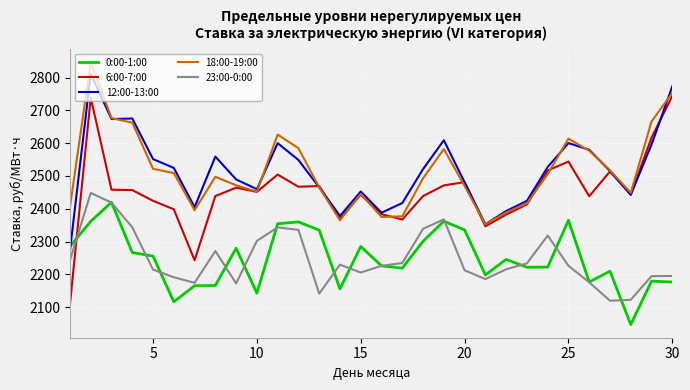

How many times do 6:00-7:00 and 0:00-1:00 cross each other?

1